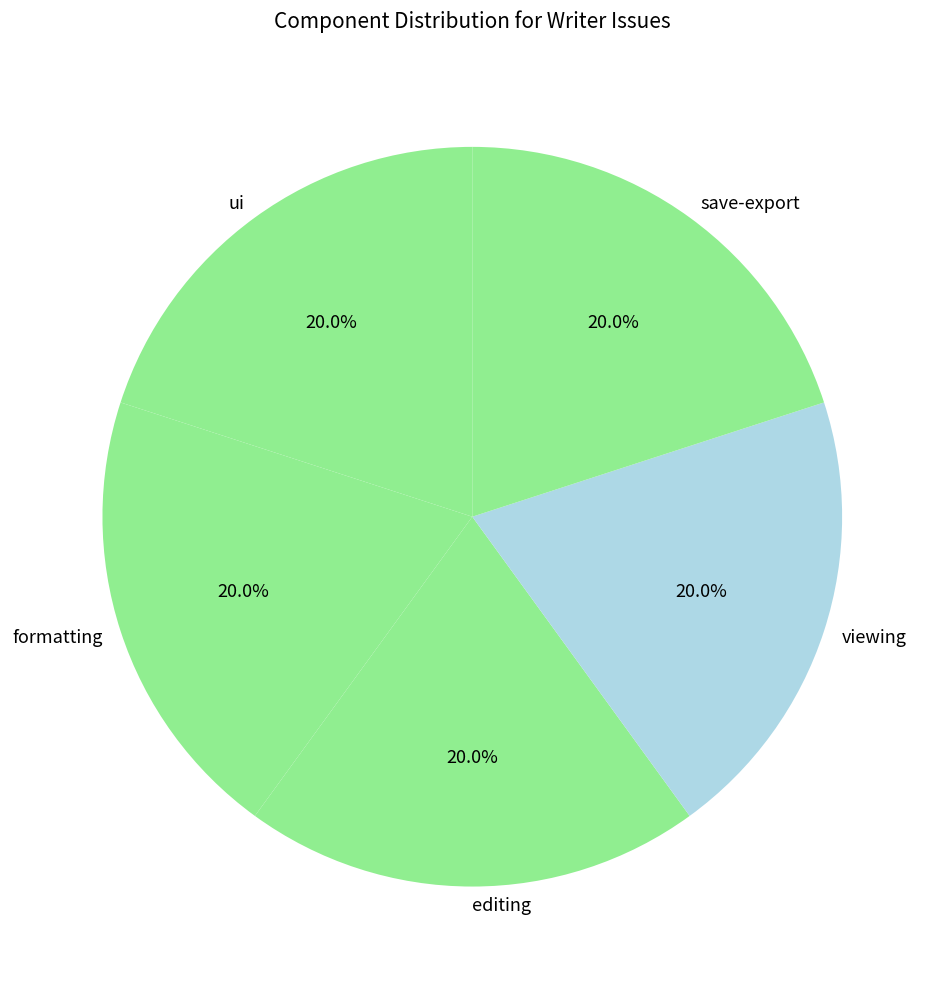

To the nearest percent, what is the average slice percentage?

20%